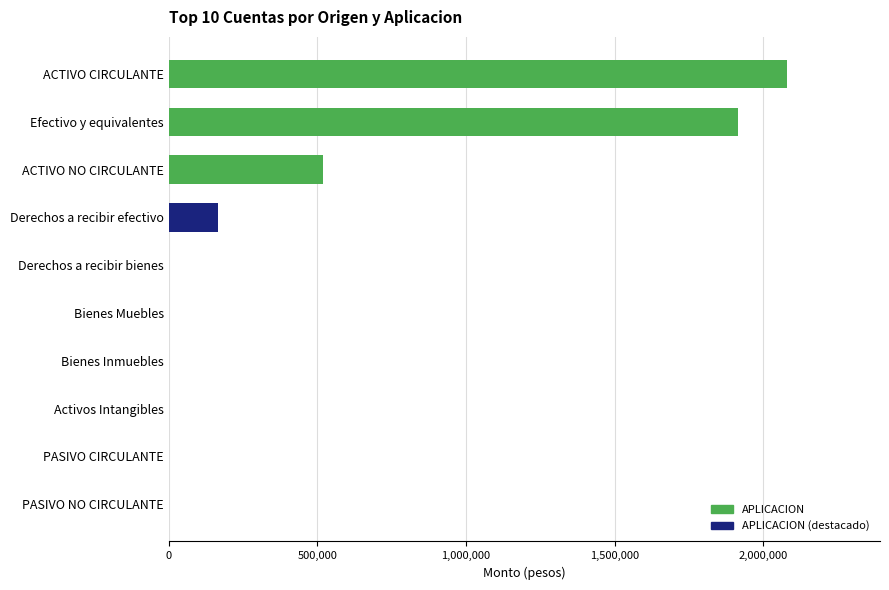

Where is the data nearest to the value 1040374?

ACTIVO NO CIRCULANTE